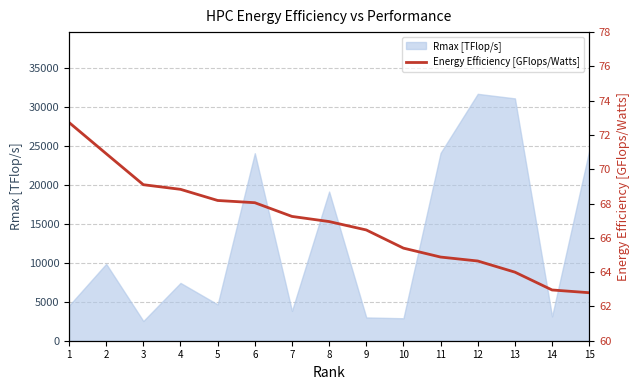

Is it true that the value at 11 is 116.2?

False